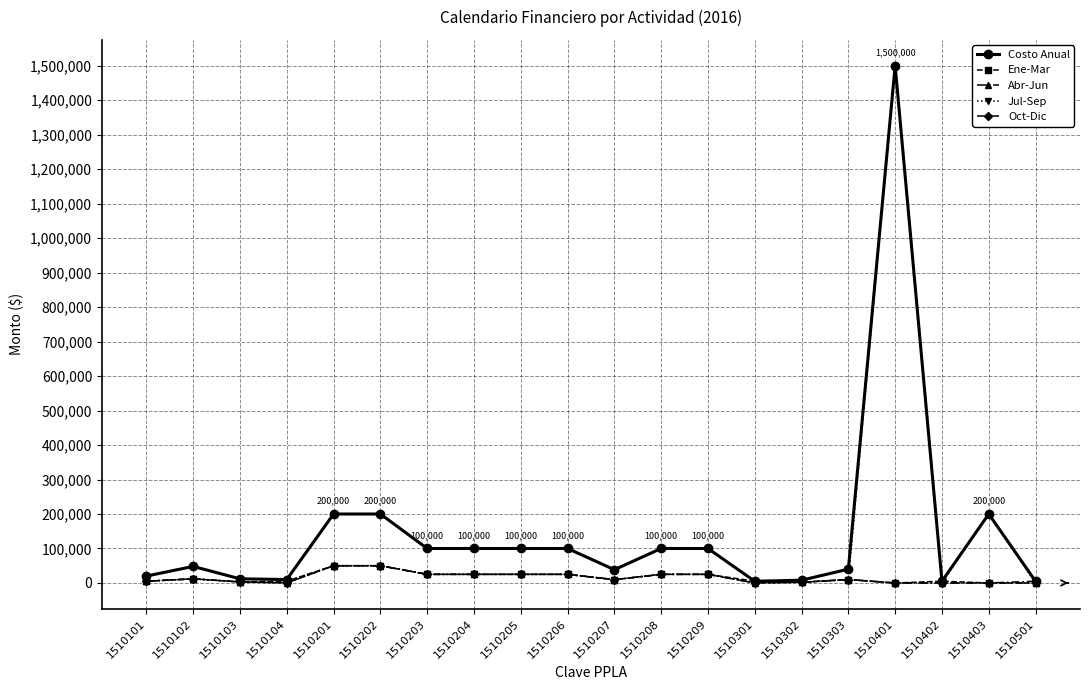

What is the value of the Oct-Dic point at the 5th from the left?

50000